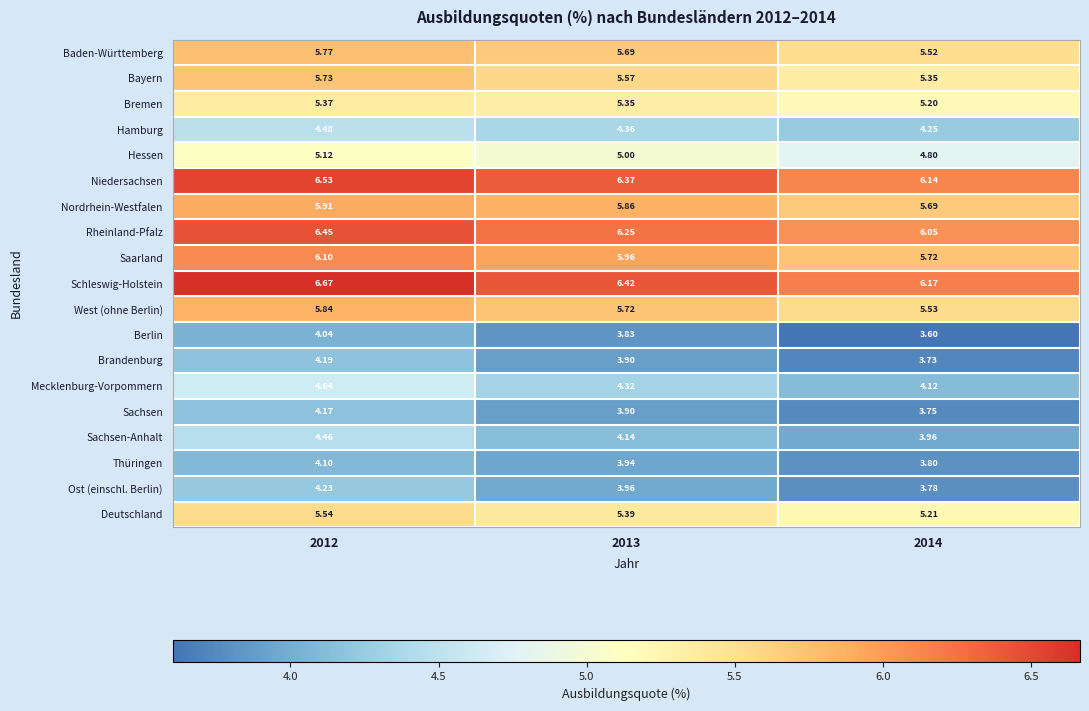

Which series has the largest total across all categories?

Schleswig-Holstein